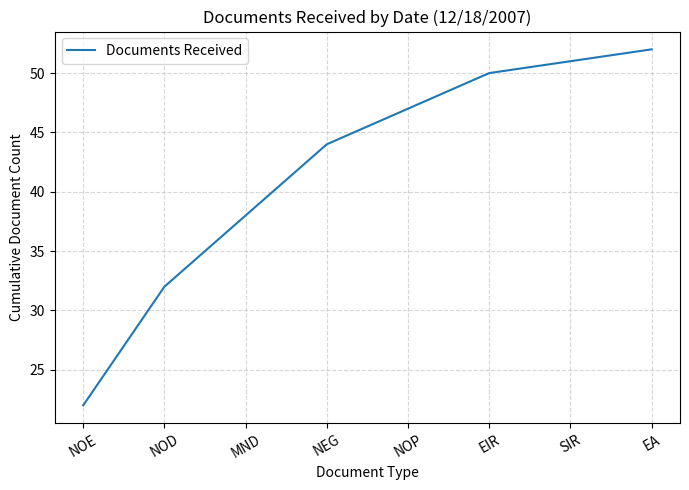

What is the sum of all values?

336